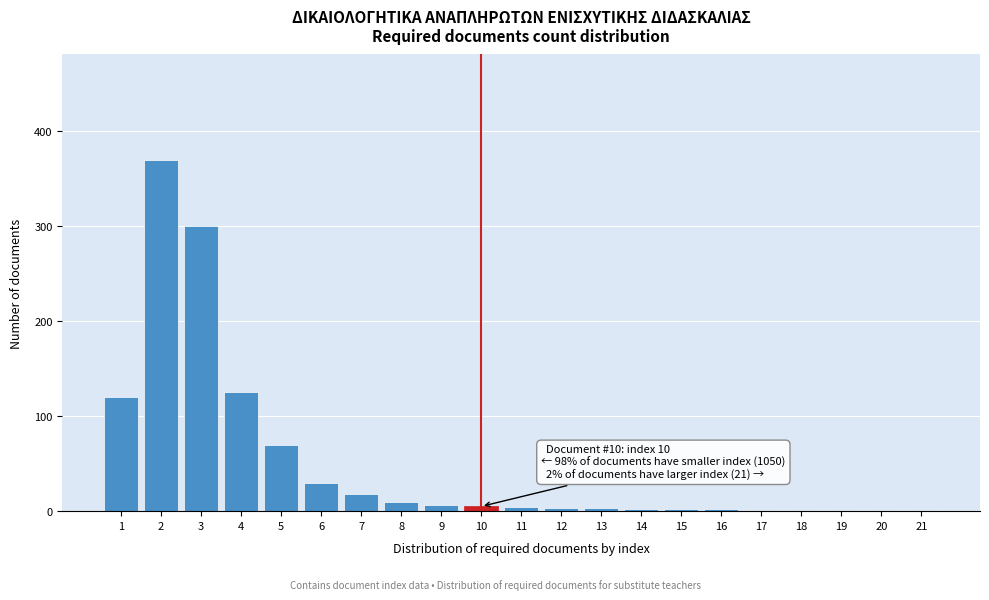

What is the maximum value shown in the chart?

370